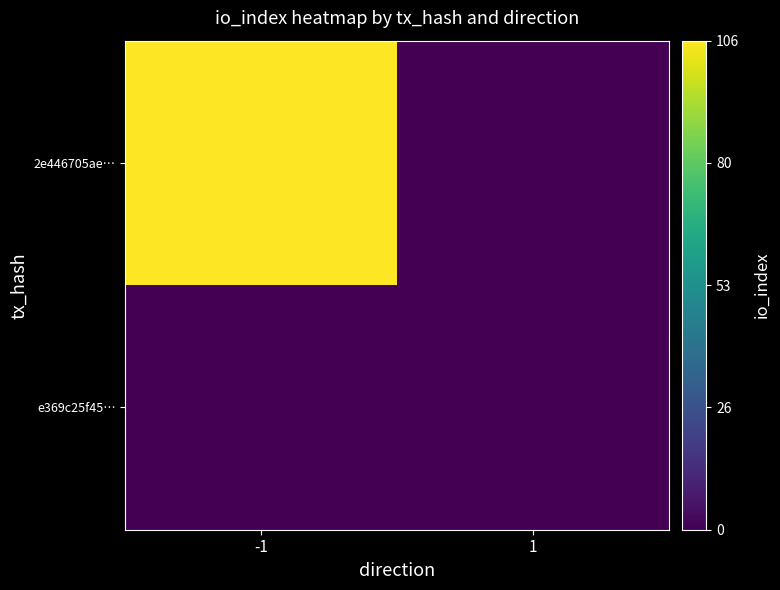

At -1, list the series in order from largest to smallest.

2e446705ae…, e369c25f45…